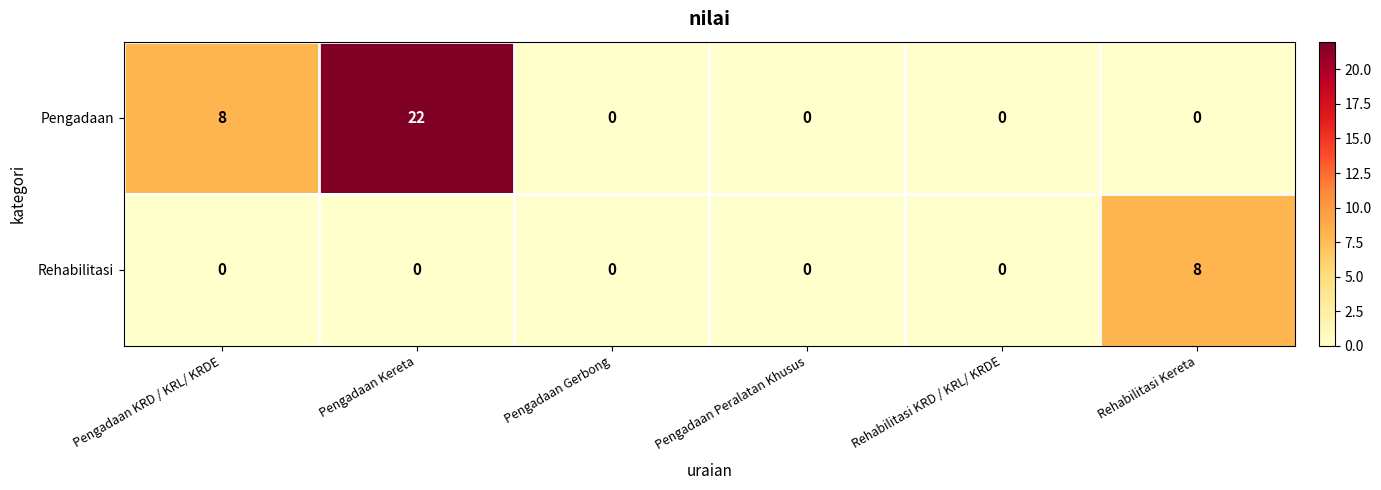

At which label is Pengadaan closest to 11?

Pengadaan KRD / KRL/ KRDE